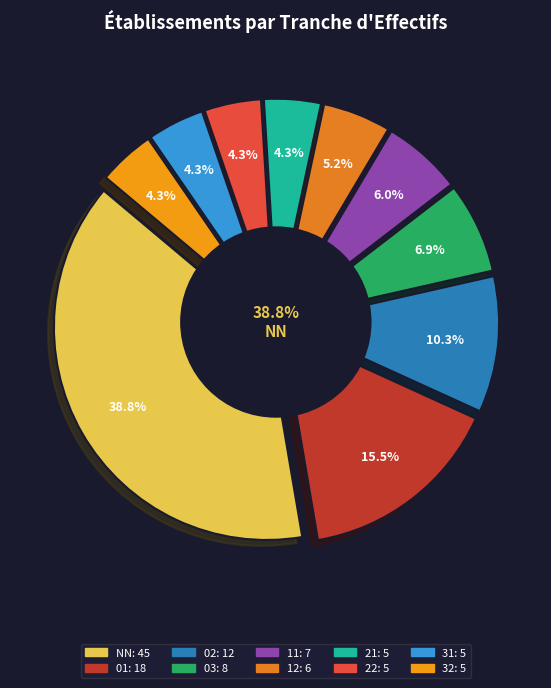

Does any single category account for the majority?

No